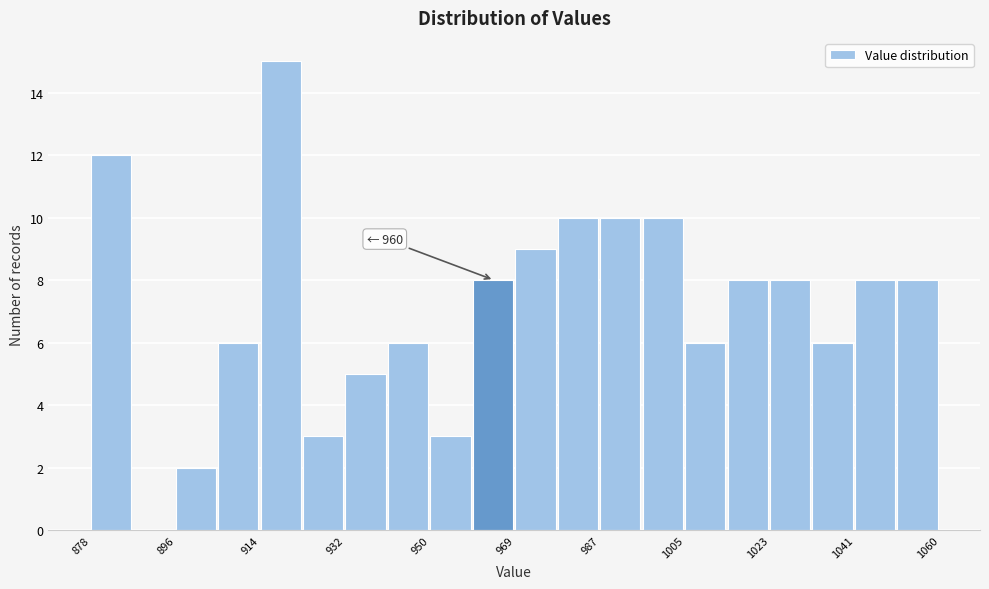

Which range on the x-axis has the tallest bar?

914 to 924